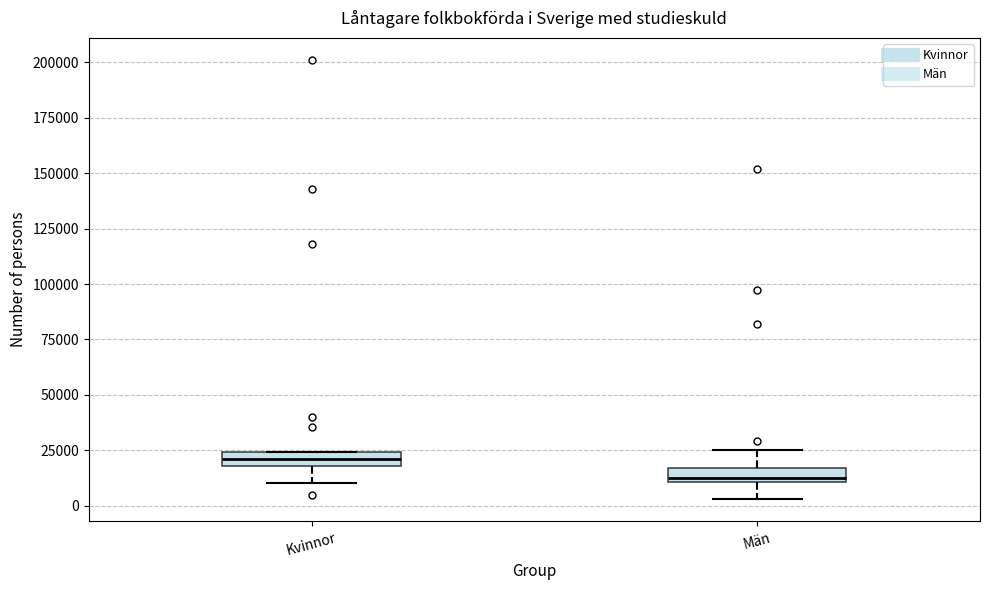

Where is the lower edge of the box for Kvinnor on the y-axis? The values are not printed on the chart, so give them approximately, as read against the axis.

20000